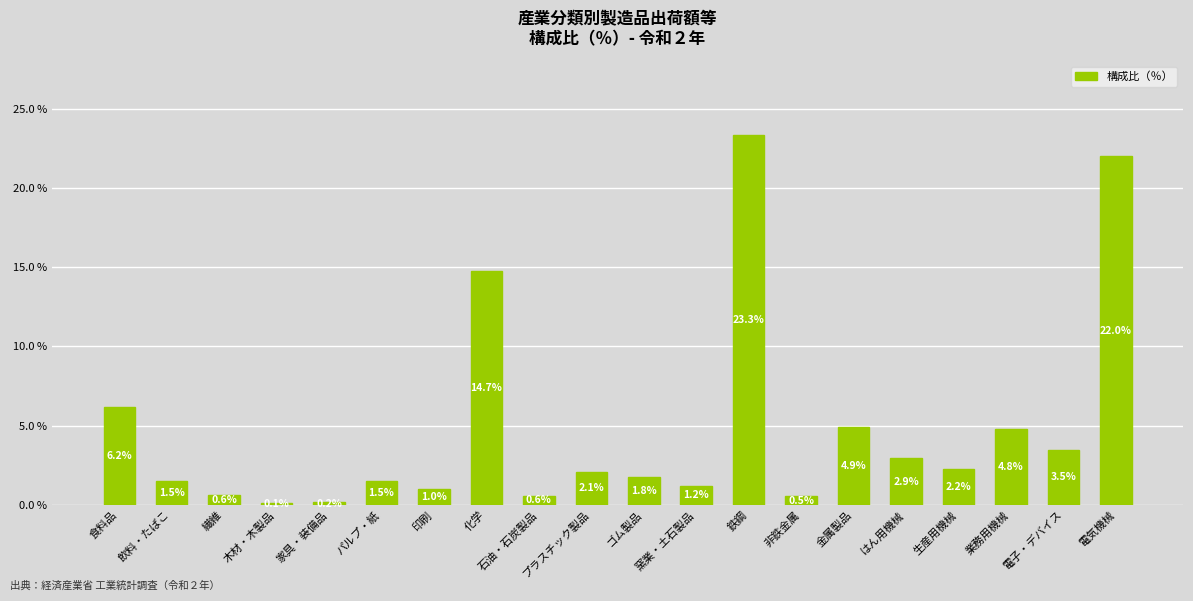

Does the chart contain any negative values?

No